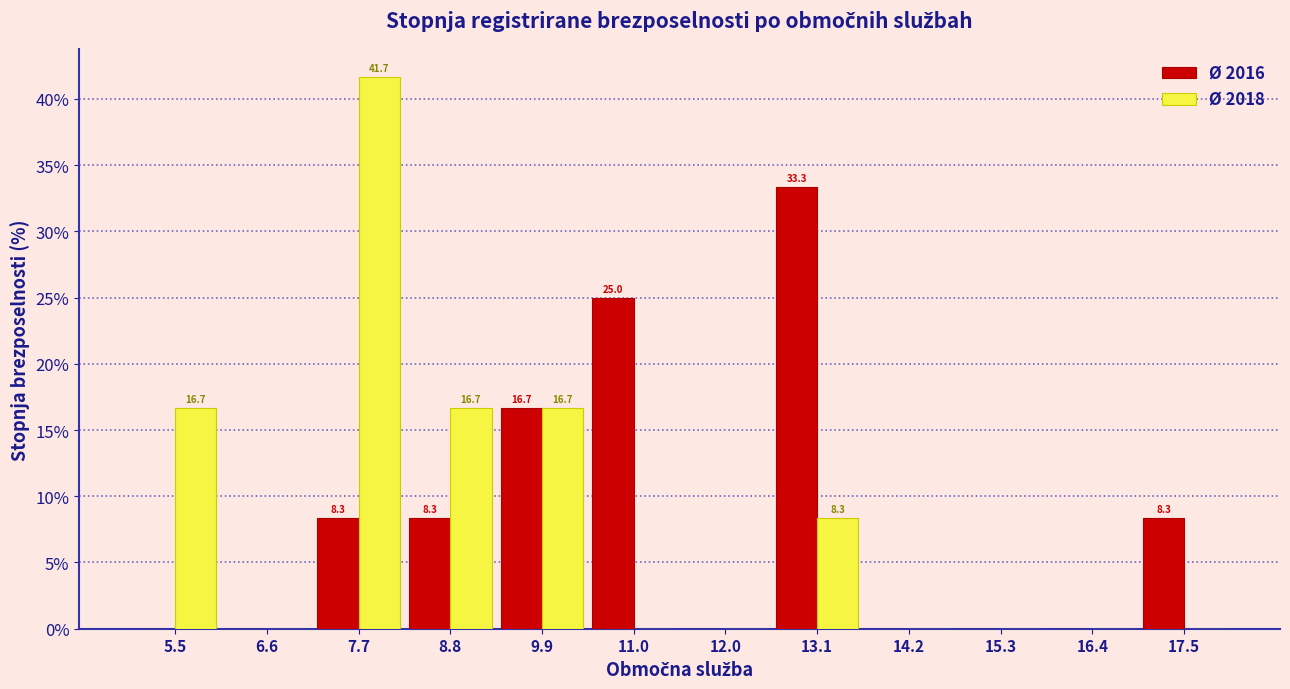

In the Ø 2016 series, which range on the x-axis has the tallest bar?

12.6 to 13.6